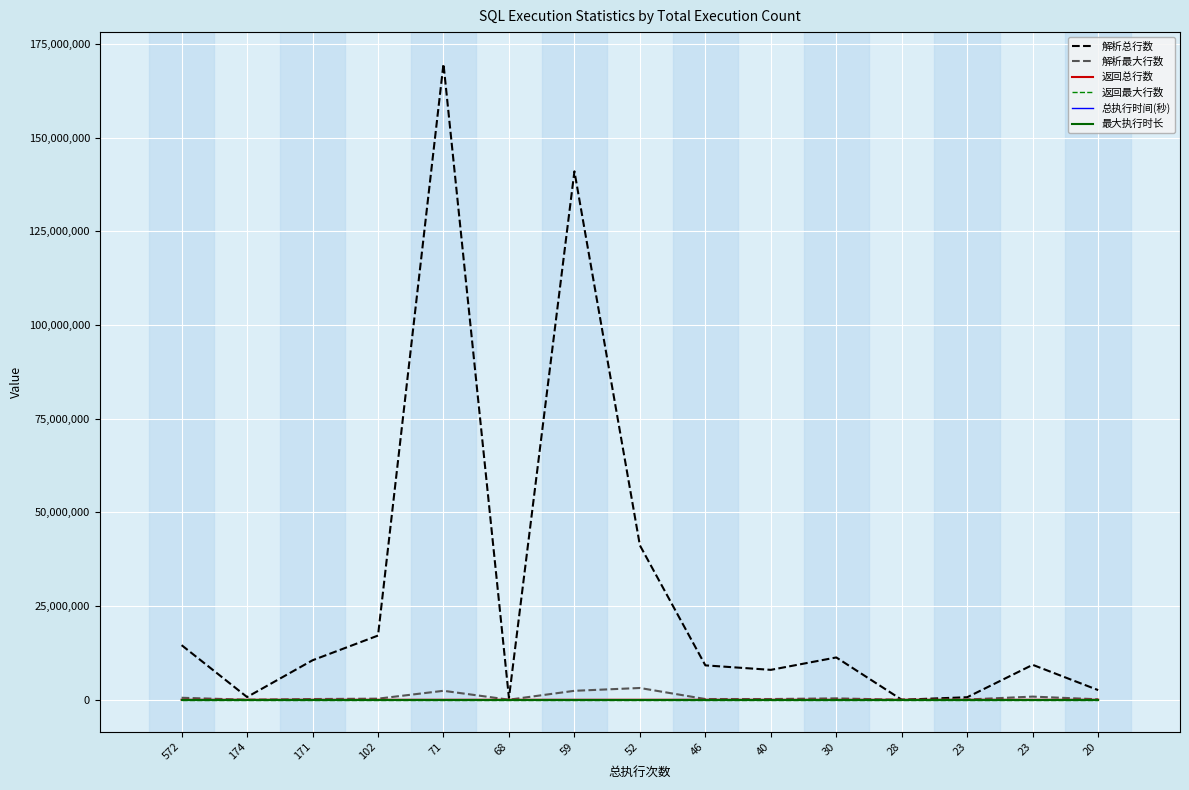

Does the chart have visible grid lines?

Yes